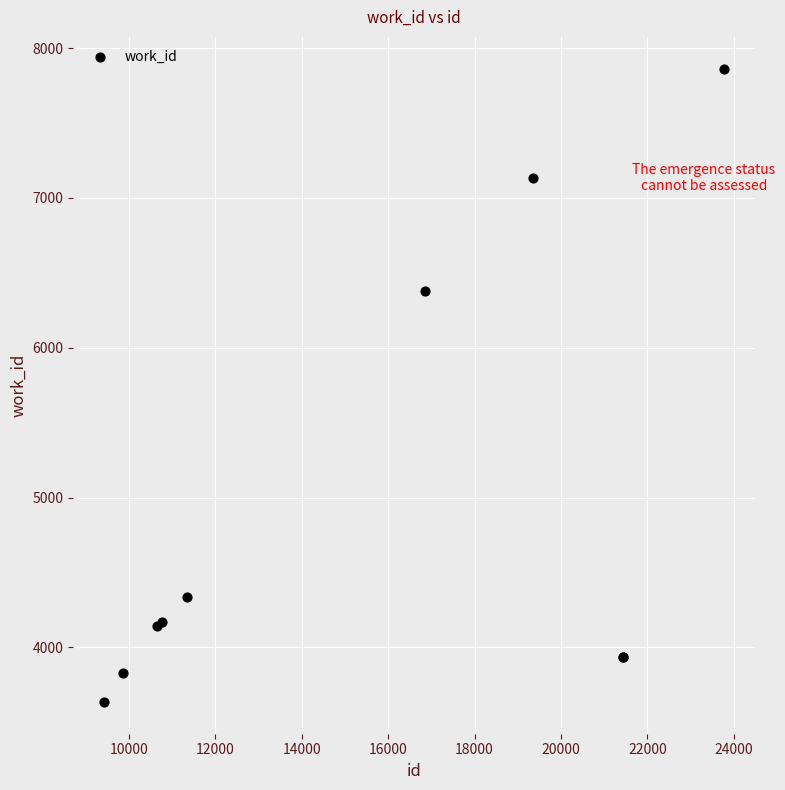

What Y value in the scatter plot is closest to 5749?

6382